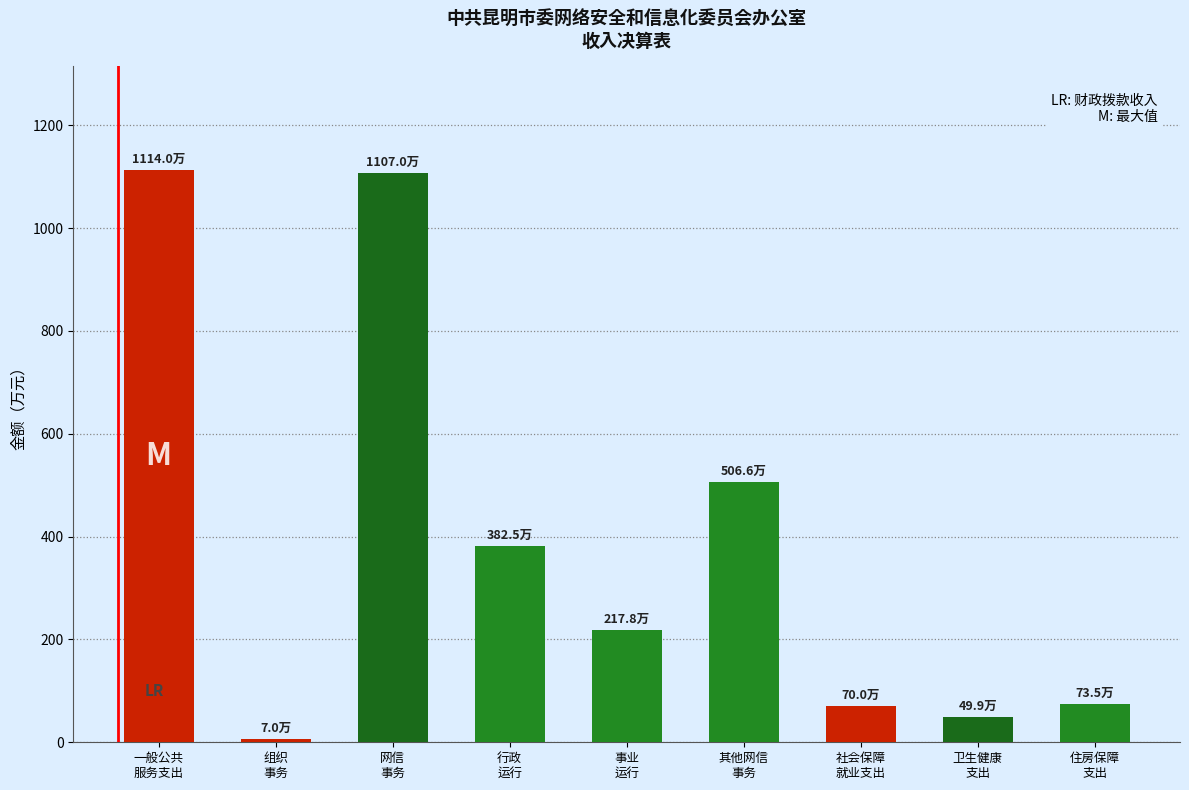

Is it true that the value at 组织
事务 is 7.0?

True